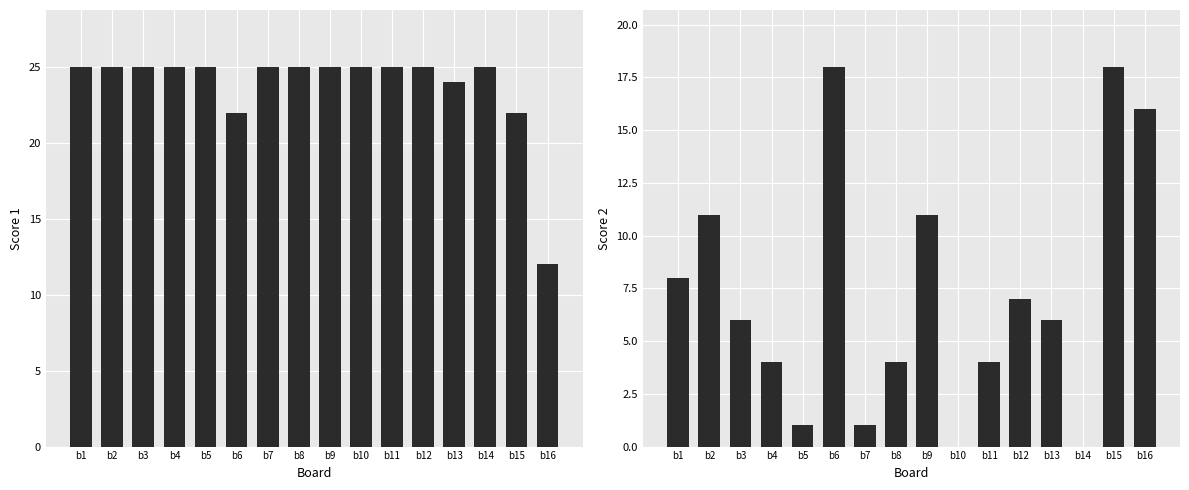

What is the sum of the Score 1 values at b8 and b14?

50